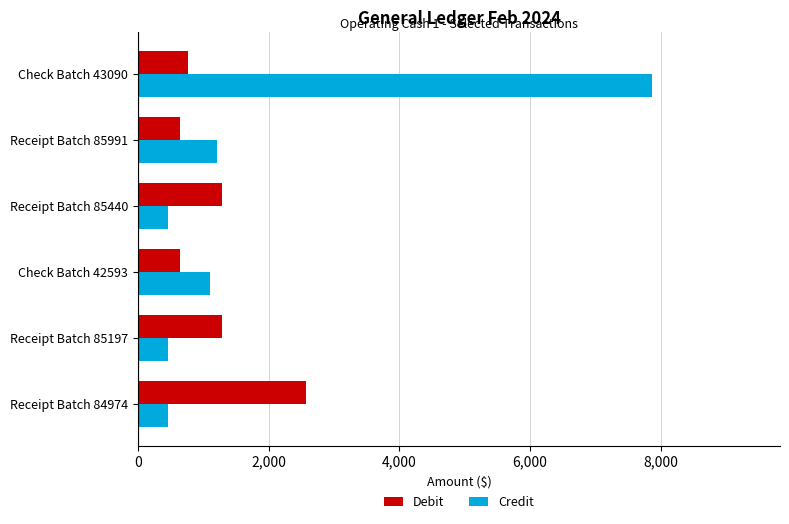

What is the total value across all series at Check Batch 42593?

1741.0